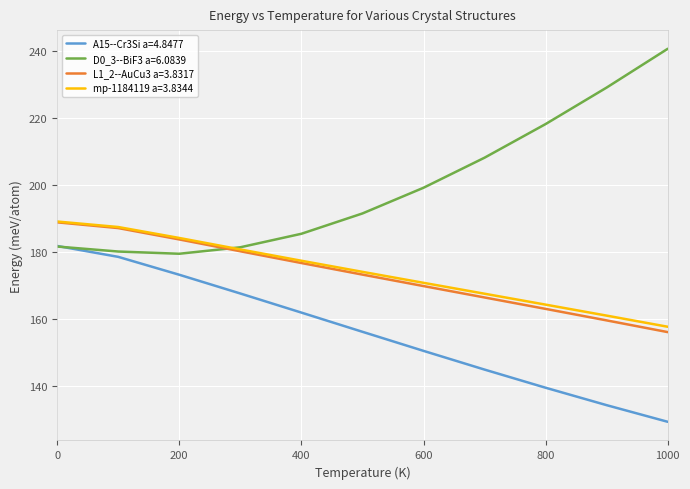

How many lines are shown in the chart?

4